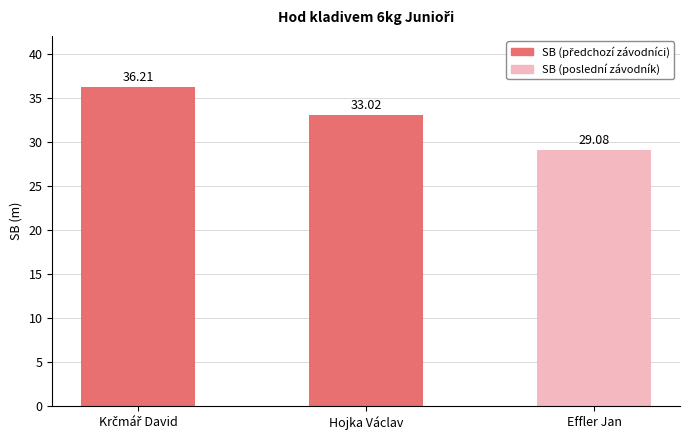

What is the maximum value shown in the chart?

36.2